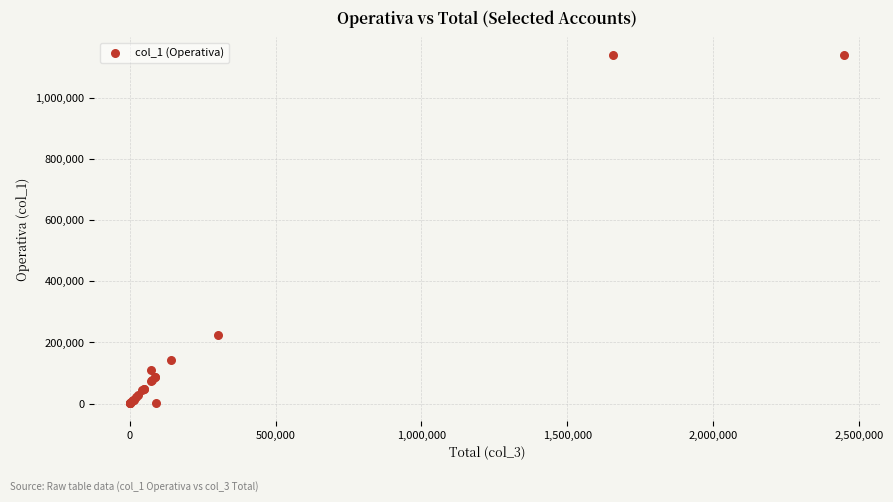

What Y value in the scatter plot is closest to 570542?

223840.3